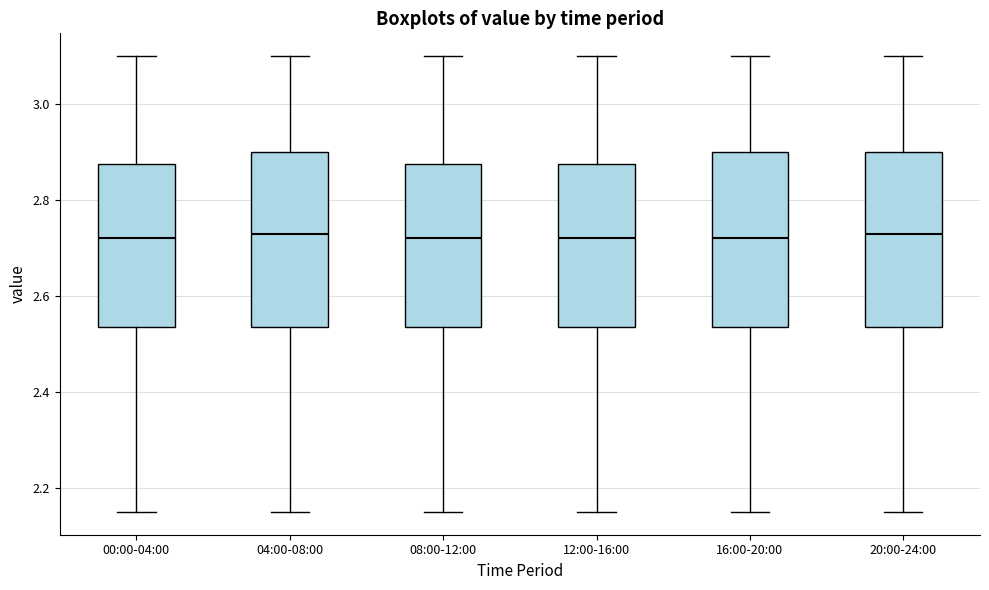

Where does the median line of the box for 20:00-24:00 sit on the y-axis? The values are not printed on the chart, so give them approximately, as read against the axis.

2.74